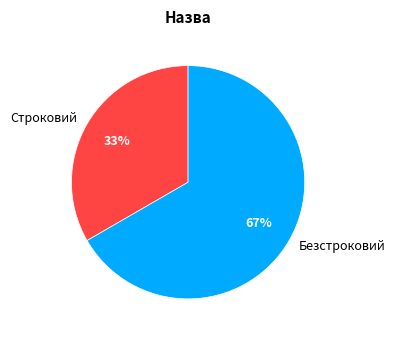

Is it true that Безстроковий is 67% of the pie?

True